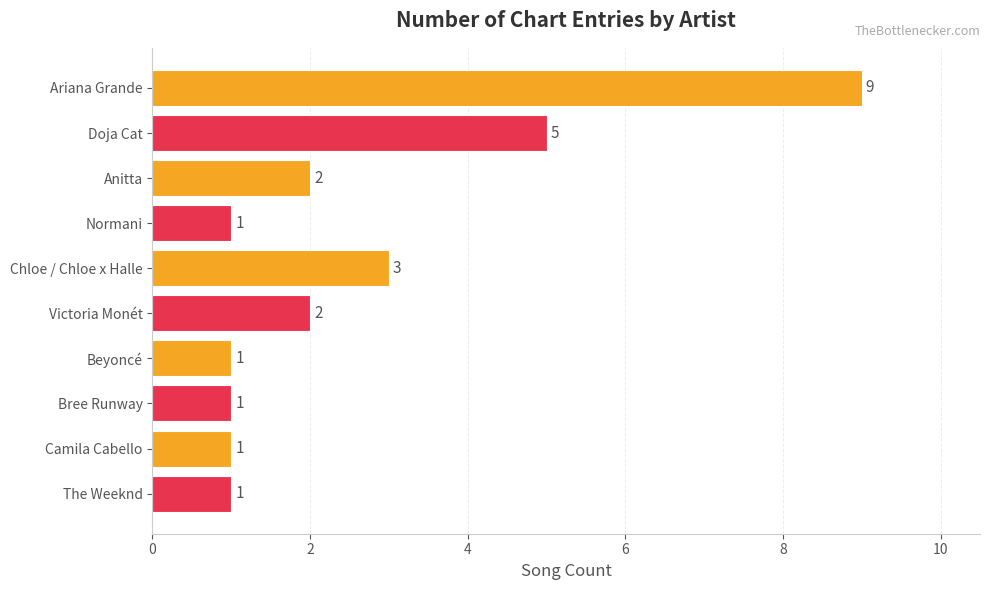

Which has a higher value, Victoria Monét or Chloe / Chloe x Halle?

Chloe / Chloe x Halle